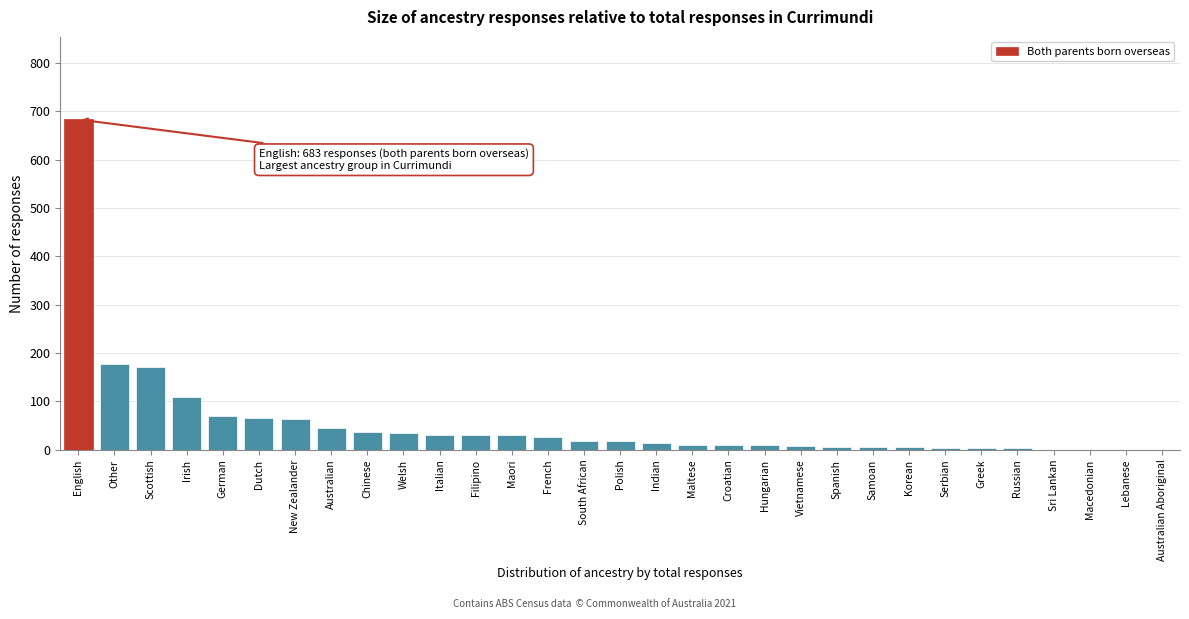

At which category does the chart reach its peak across all series?

English